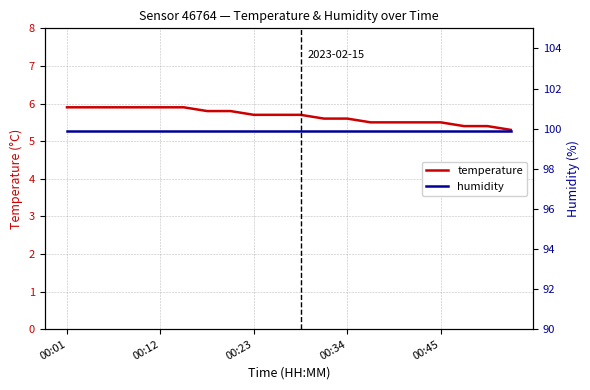

True or false: humidity and temperature cross at least once.

False